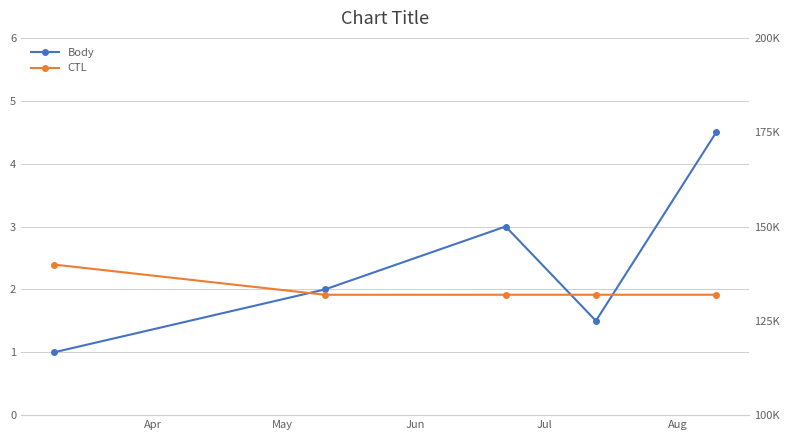

What are all the series names shown in the legend?

Body, CTL